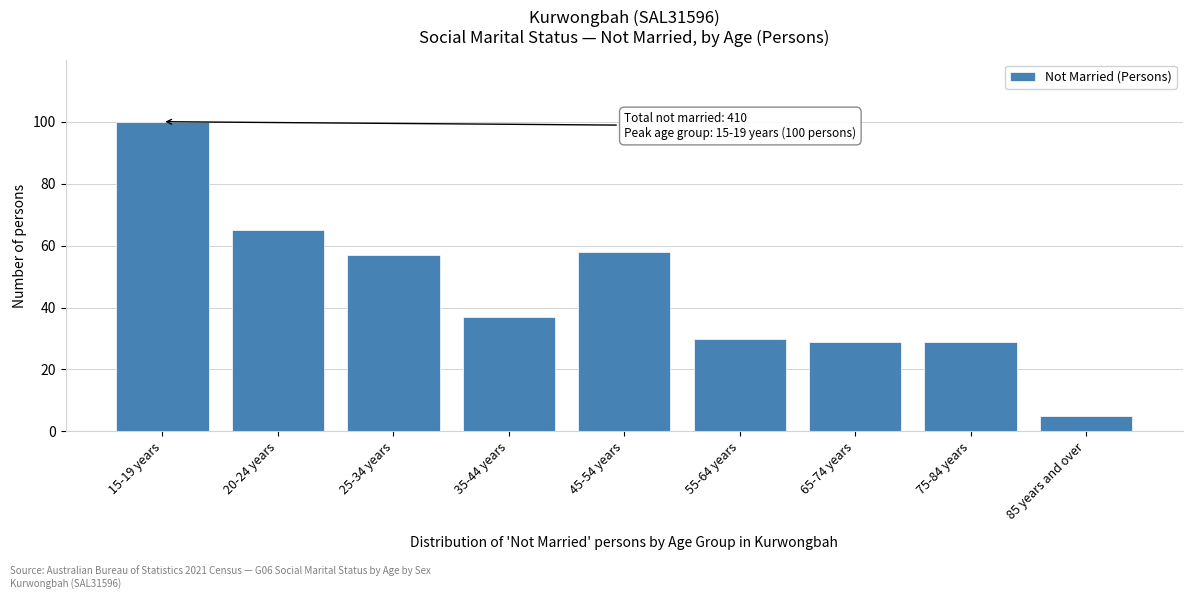

Reading right to left, transcribe all the data shown in this chart.

5	29	29	30	58	37	57	65	100